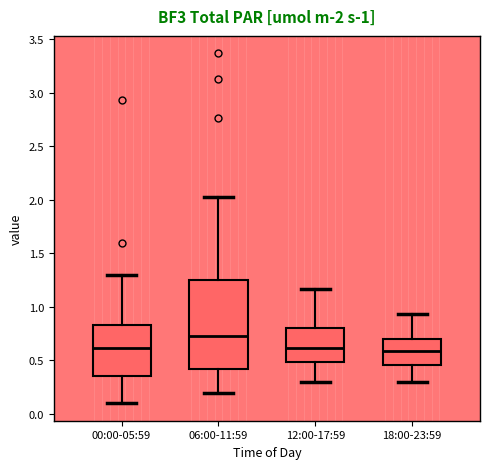

Which box's median line is the highest?

06:00-11:59